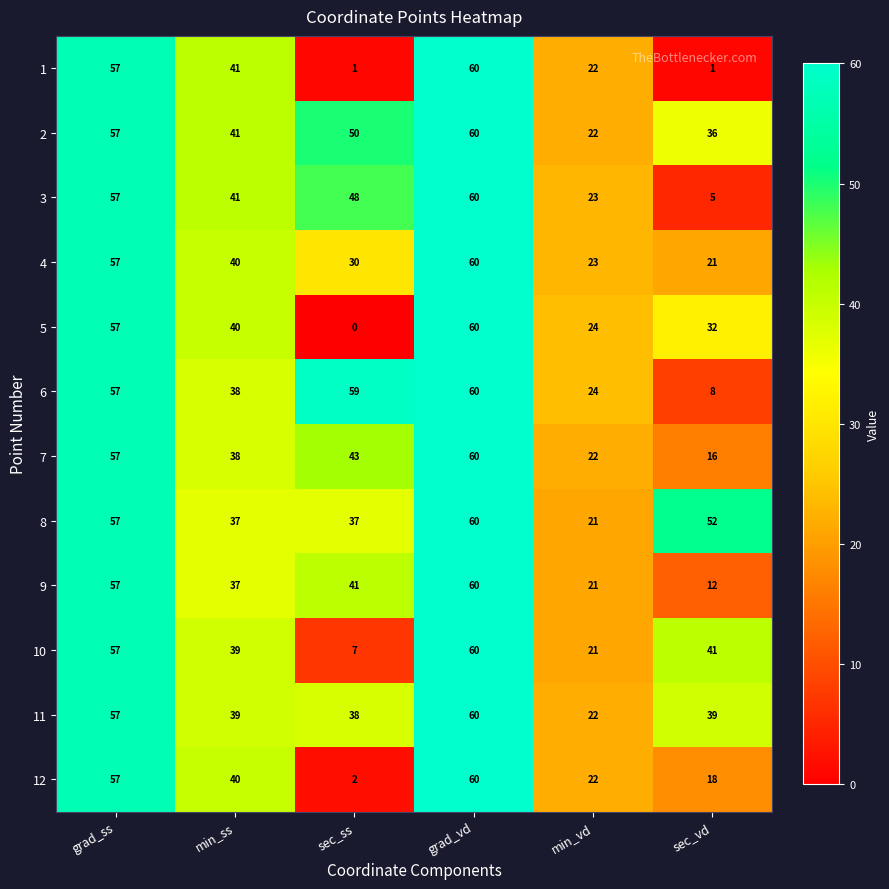

What value does the 2 series have at min_ss, to the nearest 5?

40